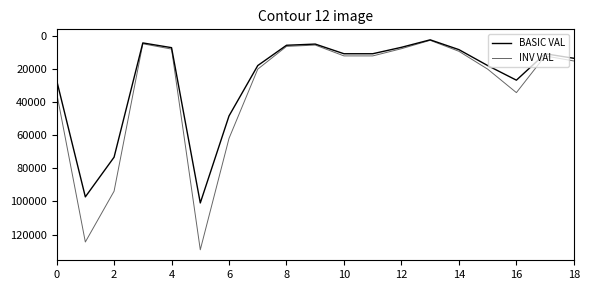

Does the chart display data point markers on the line(s)?

No